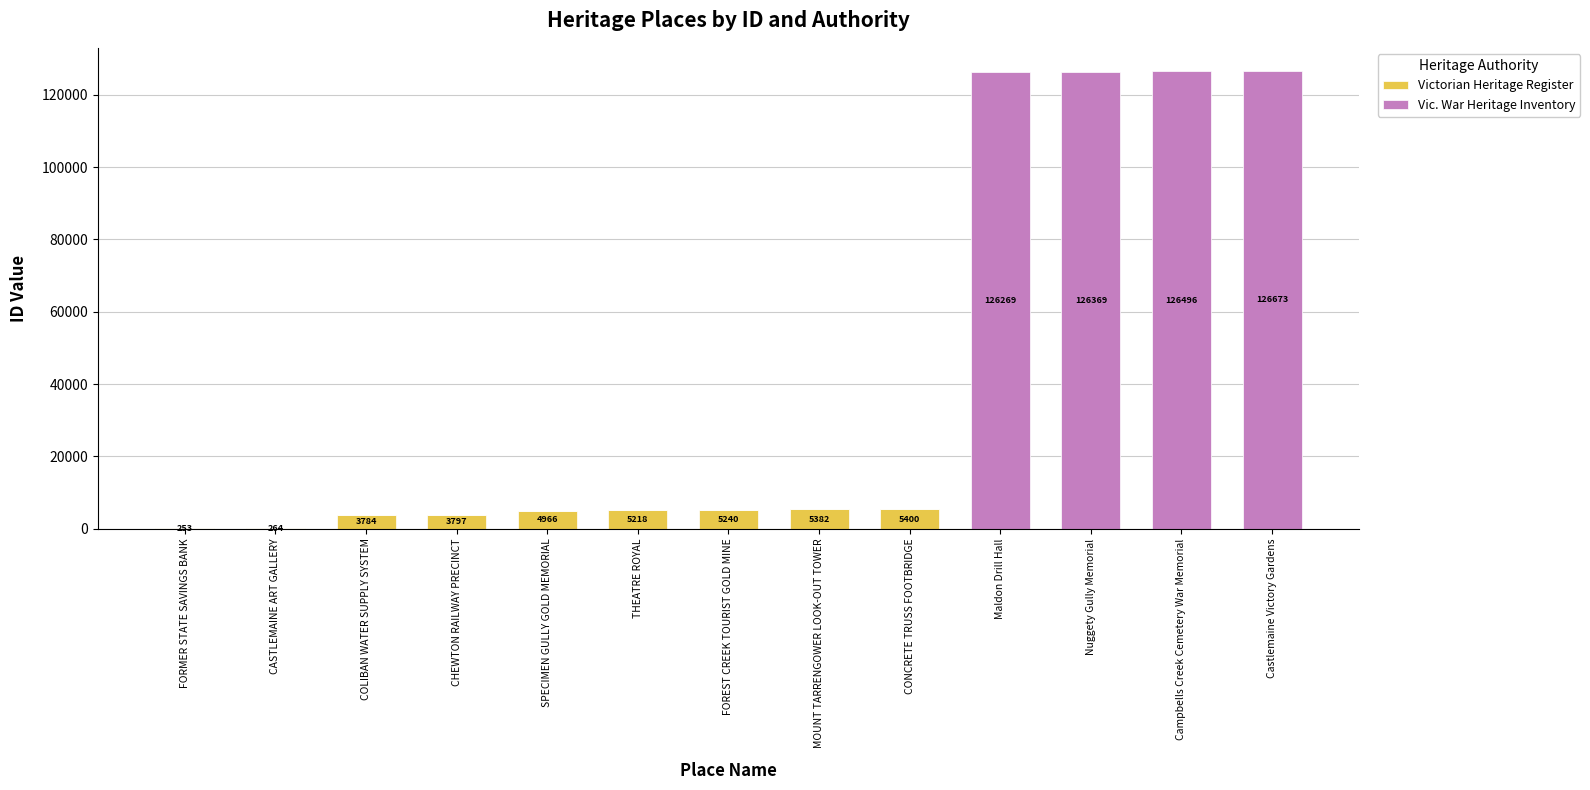

What is the total value across all series at Nuggety Gully Memorial?

126369